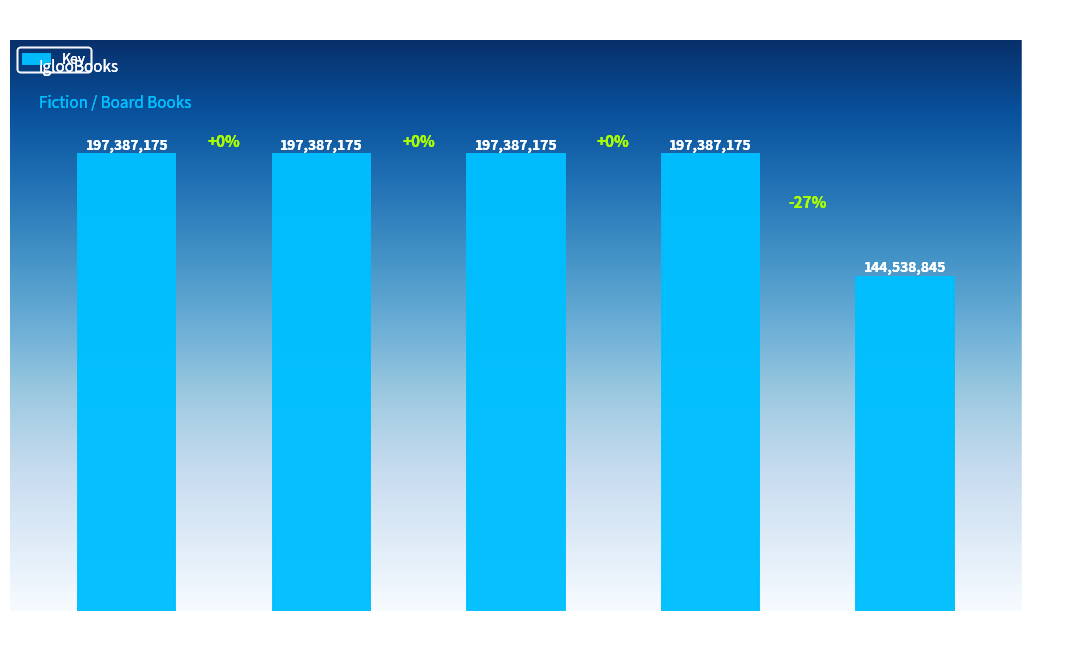

Reading left to right, extract all data points from this chart.

Unicorn (Board)=197387175	Unicorn (Board) 2=197387175	Unicorn (Novelty)=197387175	Unicorn (Board) 3=197387175	Wipe-Clean ABC=144538845